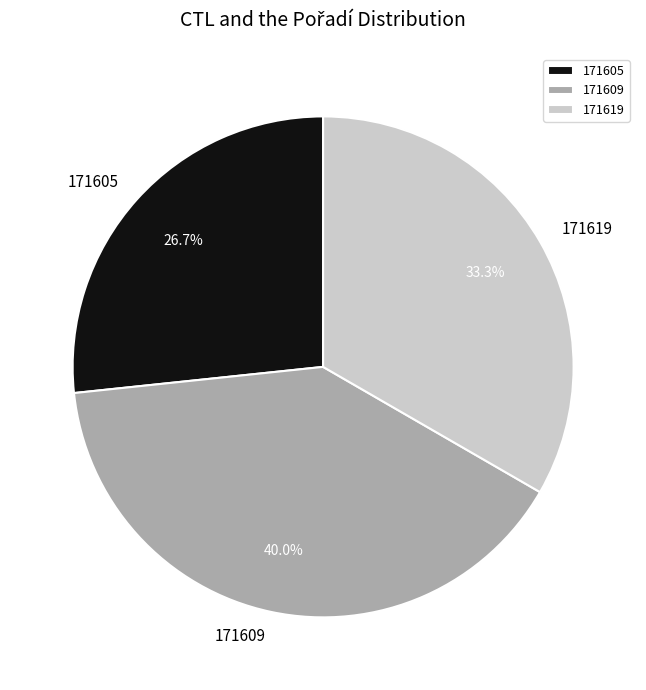

Which has a higher value, 171619 or 171605?

171619